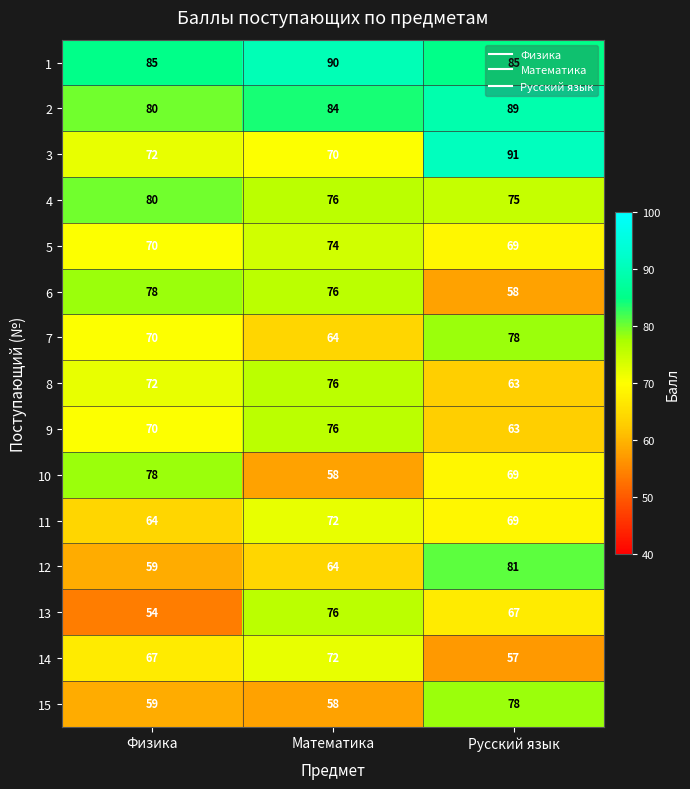

What is the spread (max minus min) of values at Физика?

31